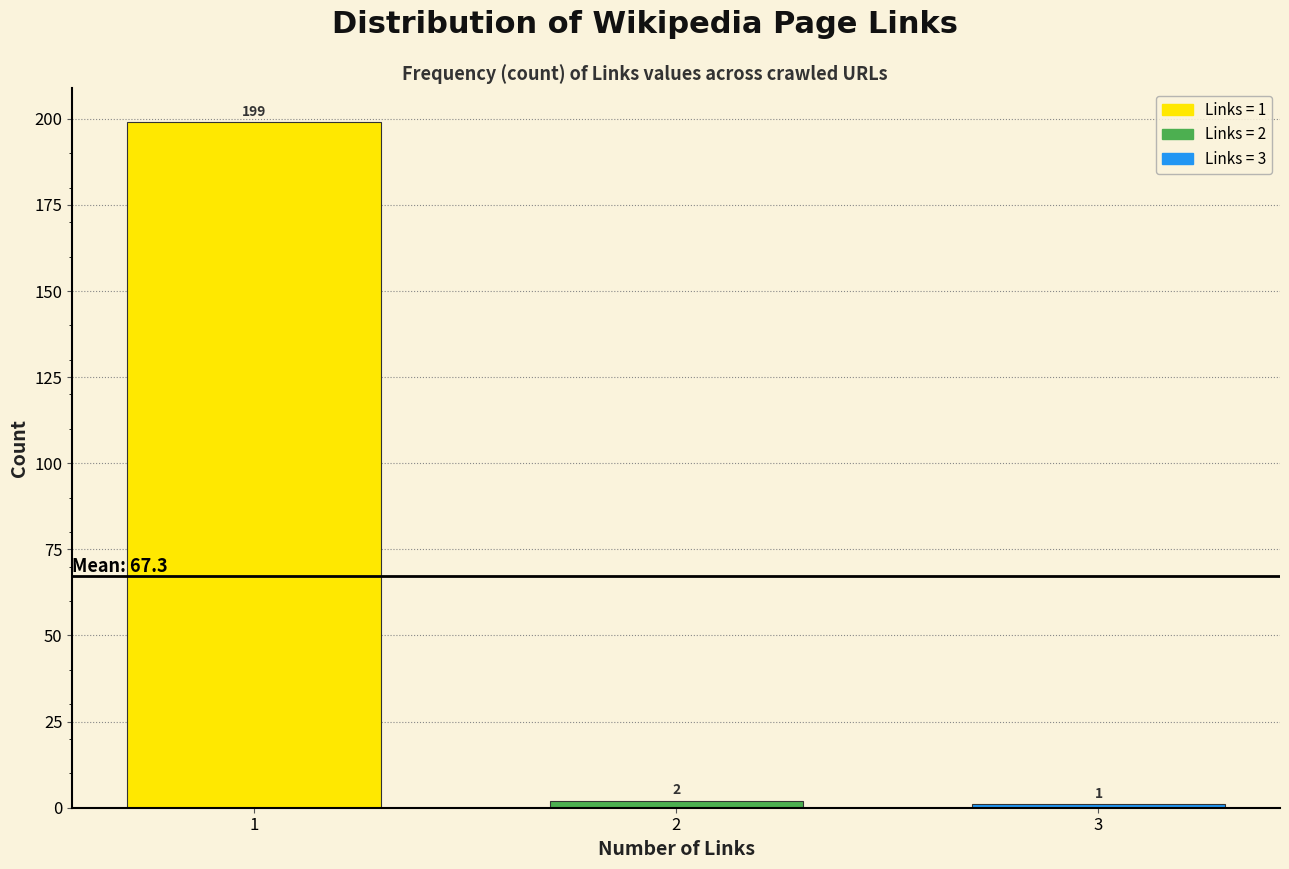

Reading left to right, list all the values displayed in this chart.

1=199	2=2	3=1